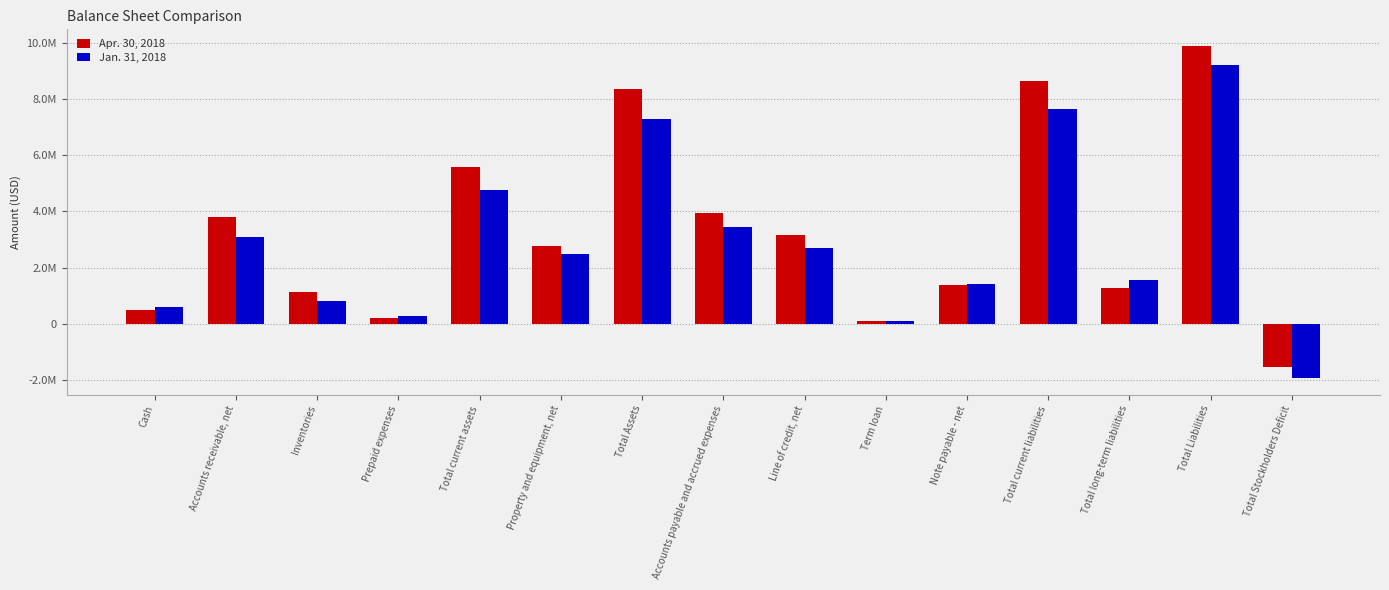

What is the difference between the Apr. 30, 2018 values at Total current assets and Accounts payable and accrued expenses?

1613441